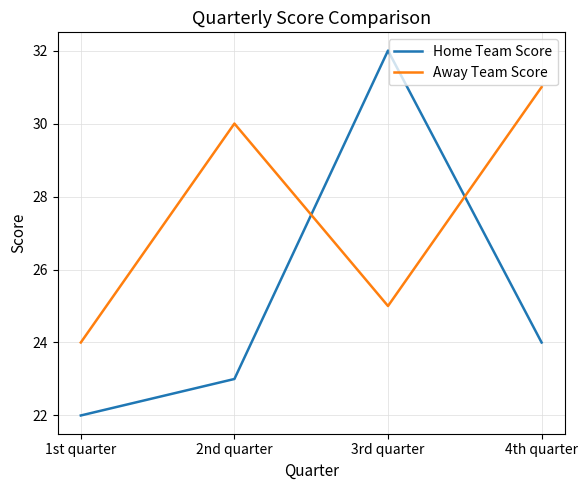

Reading right to left, extract all data points from this chart.

Home Team Score: 4th quarter=24	3rd quarter=32	2nd quarter=23	1st quarter=22
Away Team Score: 4th quarter=31	3rd quarter=25	2nd quarter=30	1st quarter=24